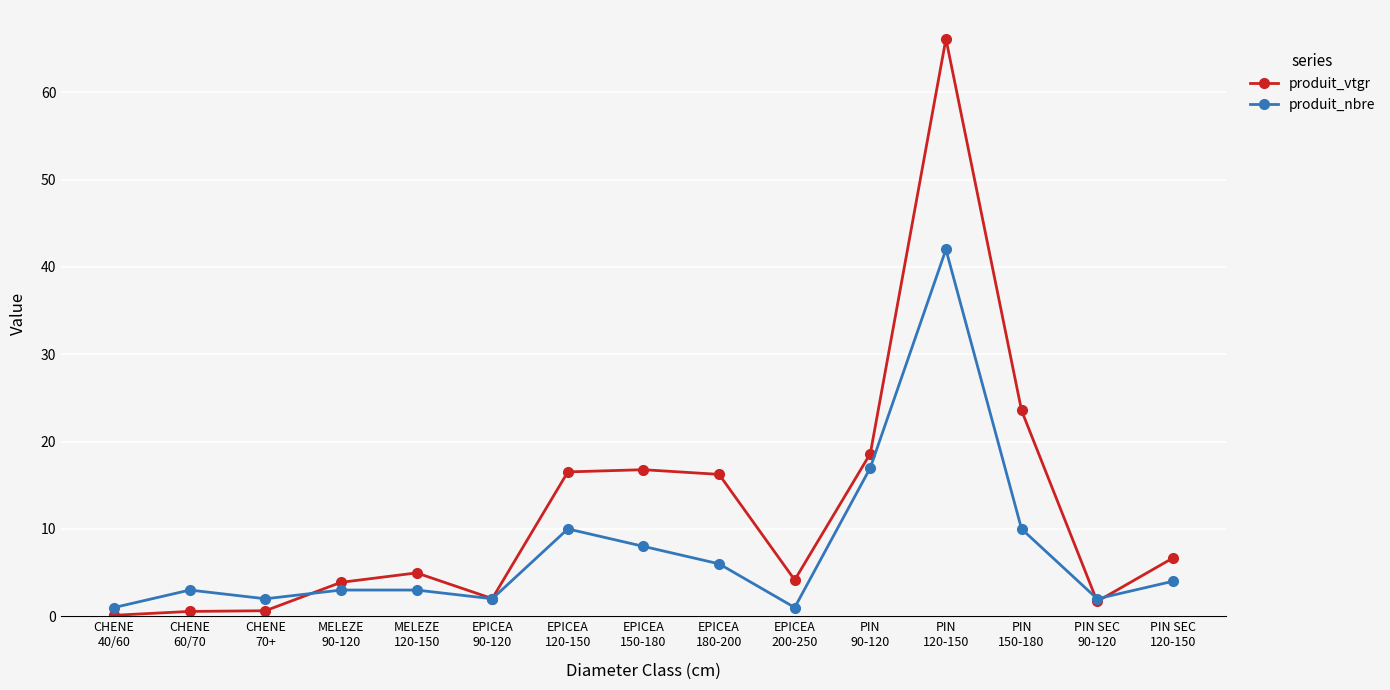

Which series has the largest total across all categories?

produit_vtgr